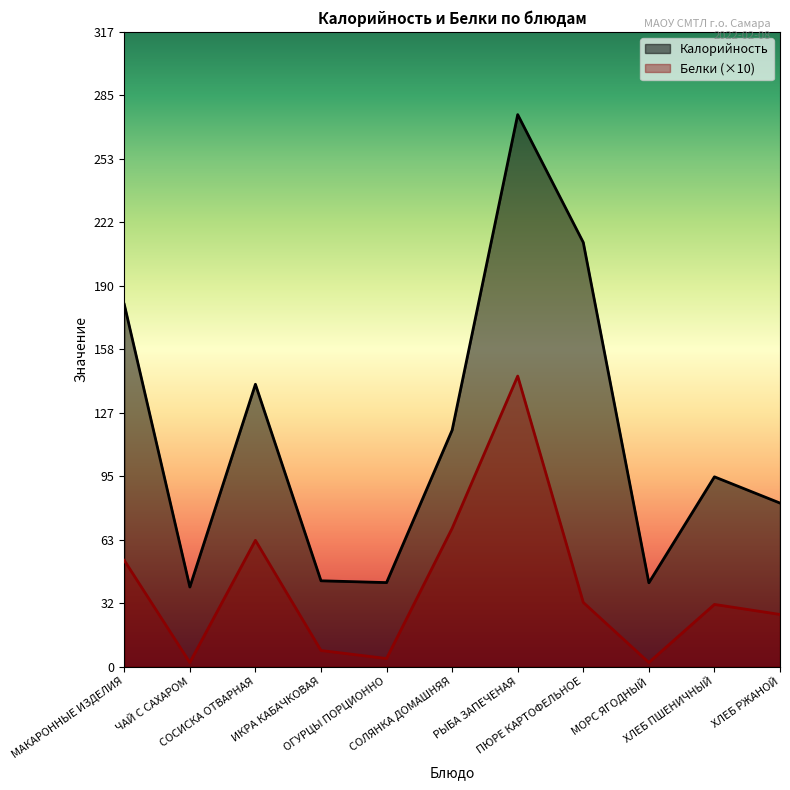

Is the value of Калорийность at СОЛЯНКА ДОМАШНЯЯ greater than the value of Белки at РЫБА ЗАПЕЧЕНАЯ?

No